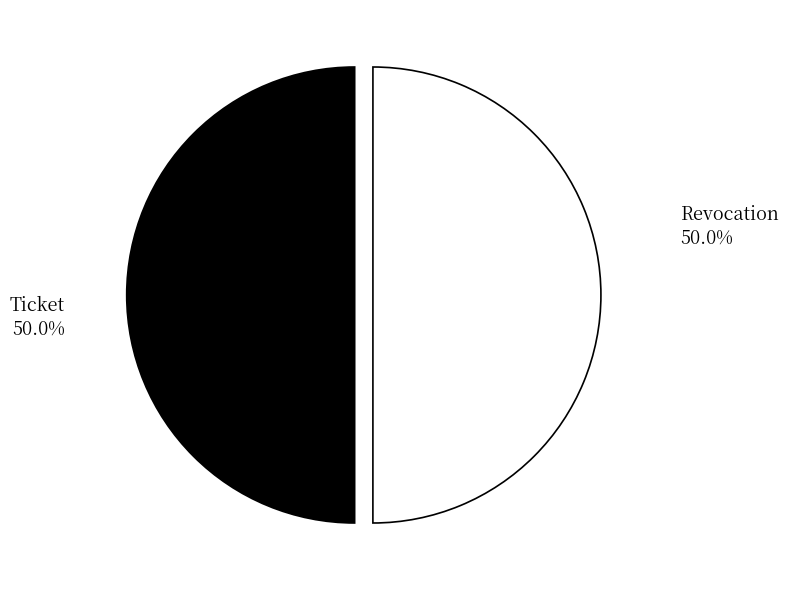

Combined, do Revocation and Ticket account for over 50%?

Yes